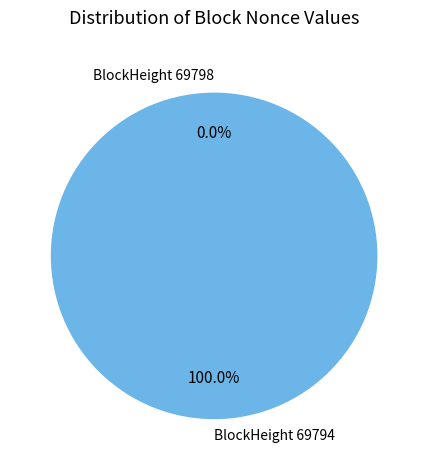

True or false: 69794 accounts for 100% of the total.

True